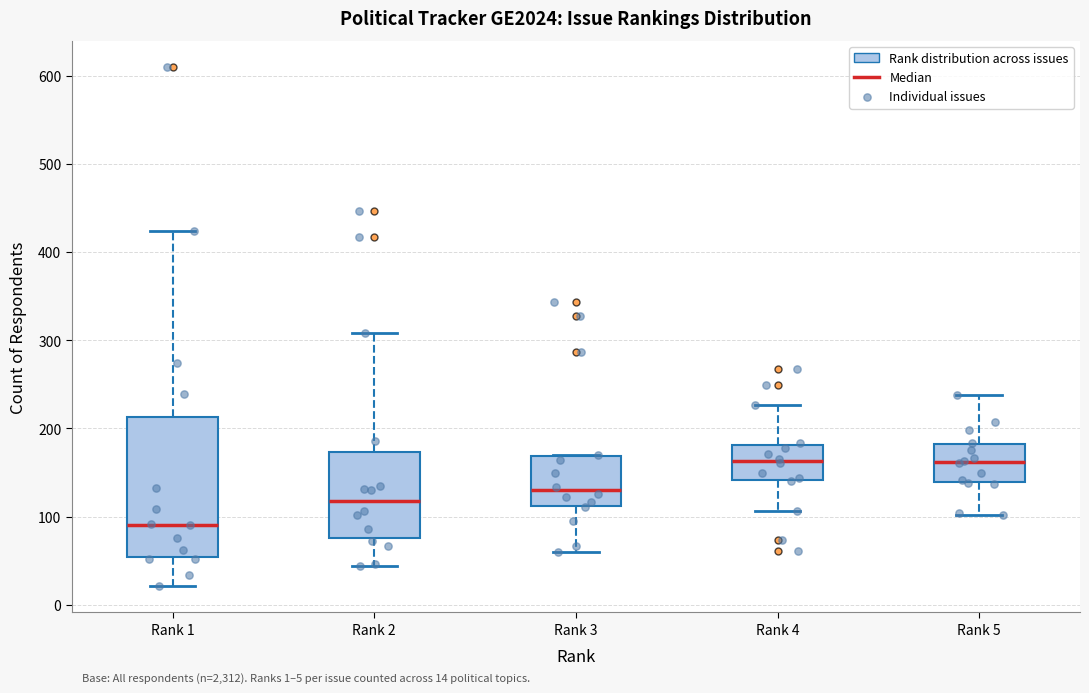

Which box is the tallest, from its lower edge to its upper edge?

Rank 1